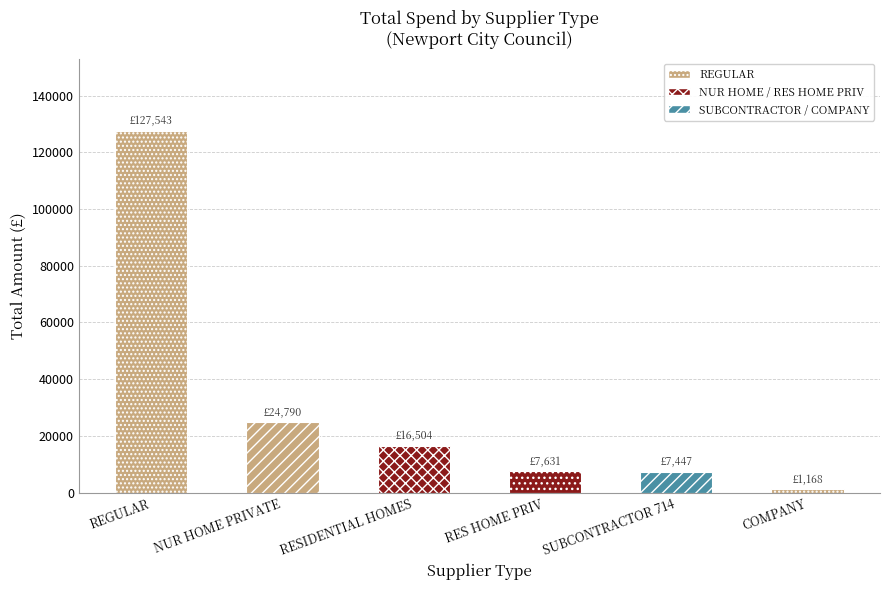

Is it true that the value at NUR HOME PRIVATE is 24790.0?

True